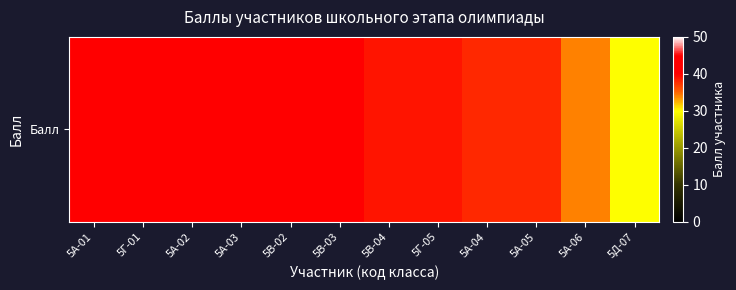

At which category does the chart reach its peak across all series?

5А-01